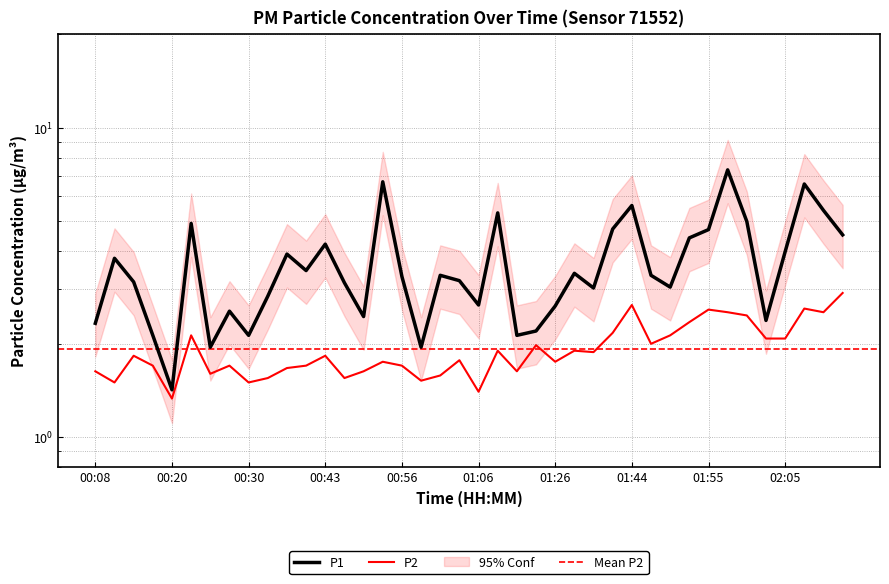

Which has a higher value, 00:15 or 00:43?

00:43